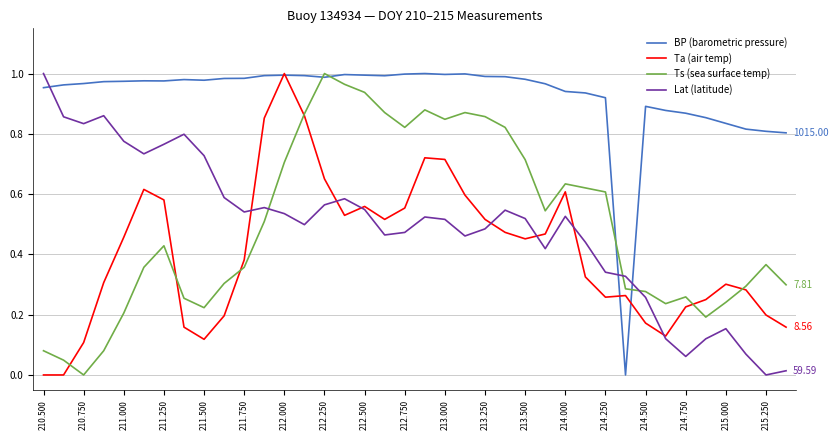

After their last crossing, which series has the higher values: BP (barometric pressure) or Ts (sea surface temp)?

BP (barometric pressure)